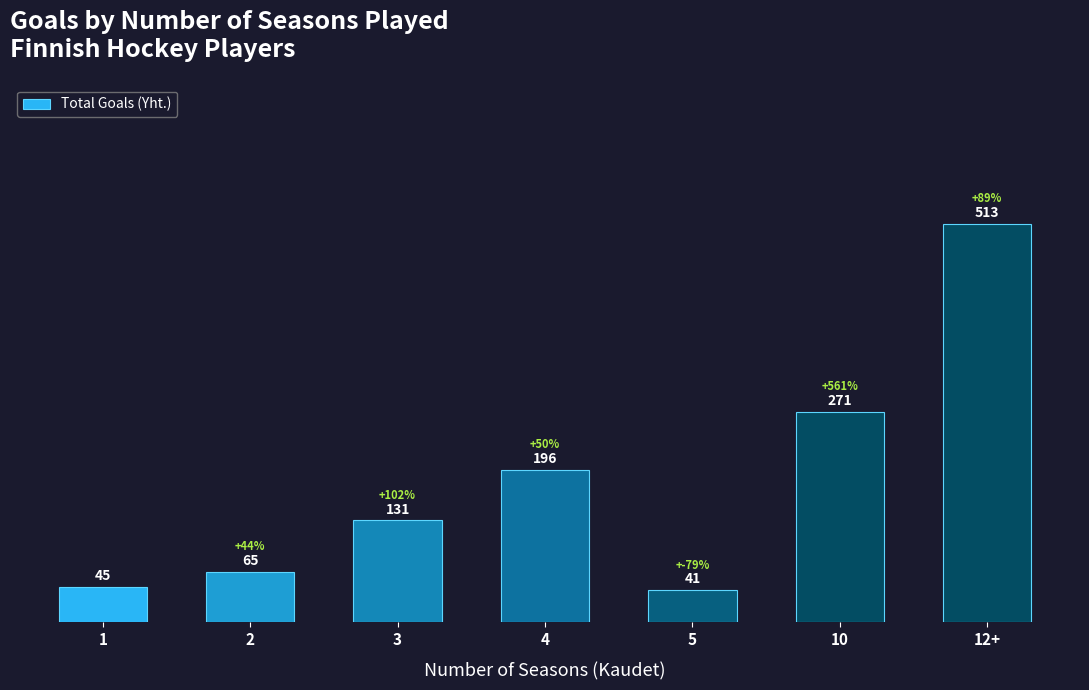

How many values are below 131?

3